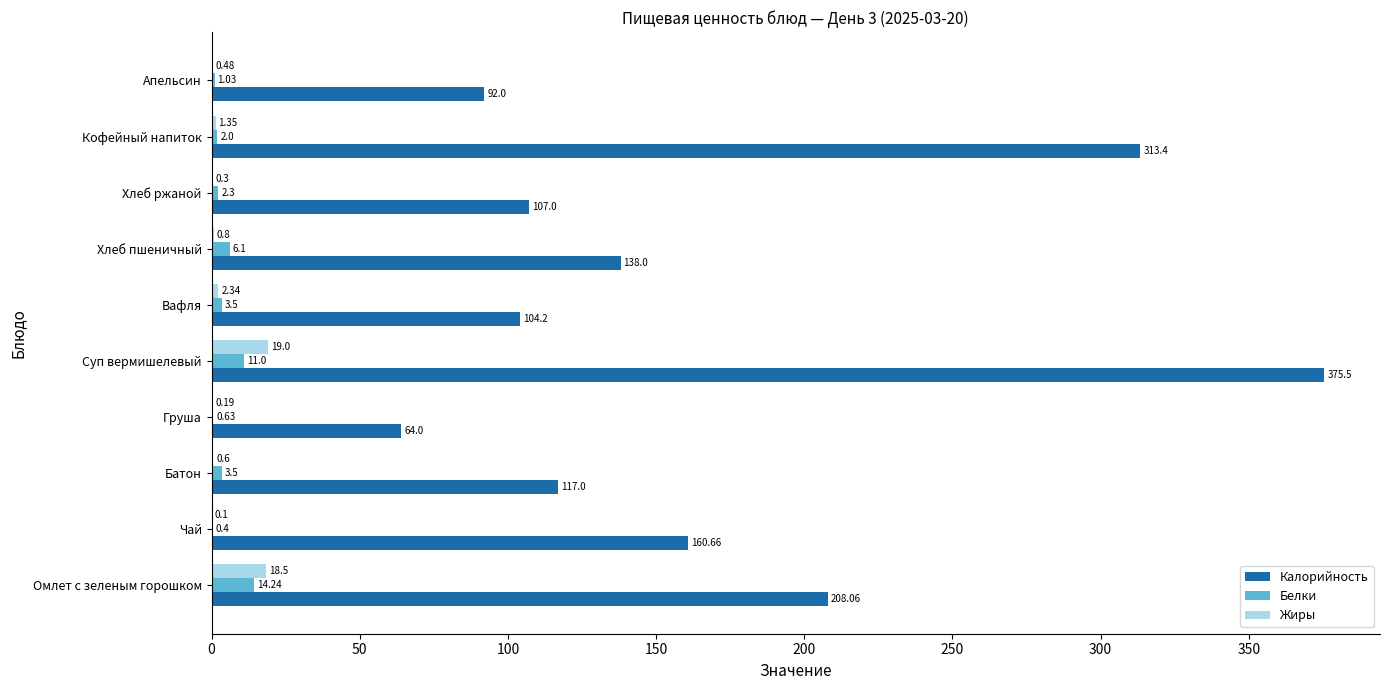

At which label does Белки reach its peak?

Омлет с зеленым горошком